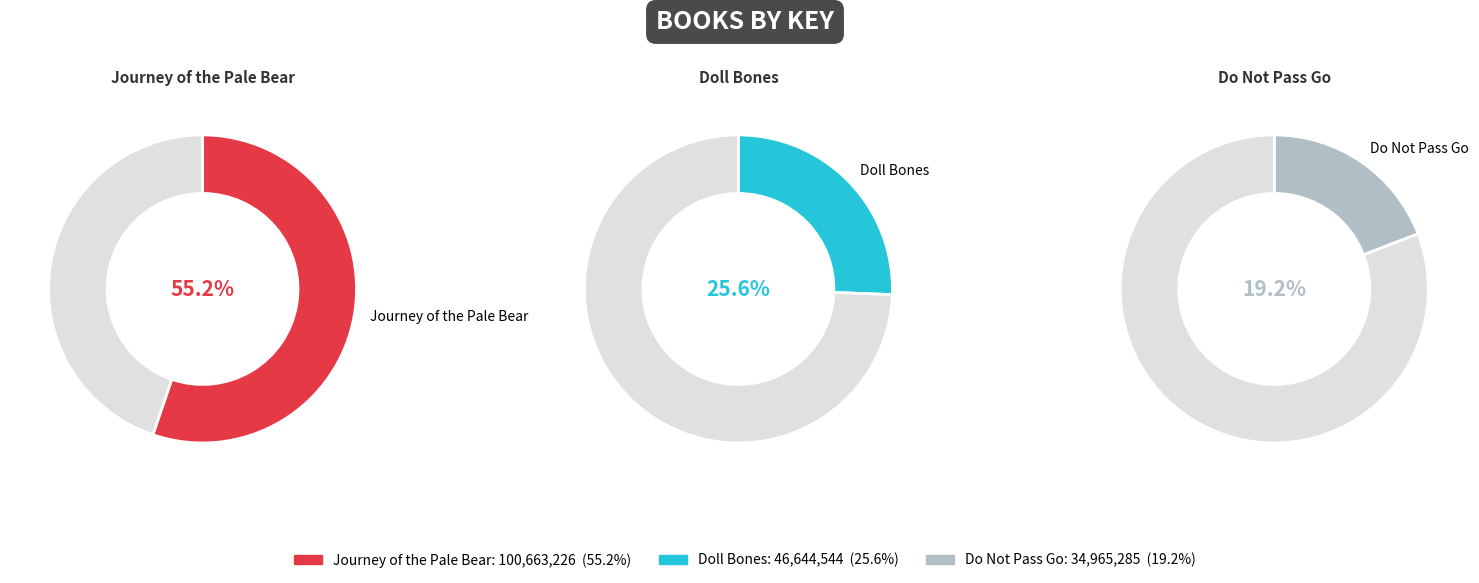

Rank the categories by value from lowest to highest.

Do Not Pass Go, Doll Bones, Journey of the Pale Bear